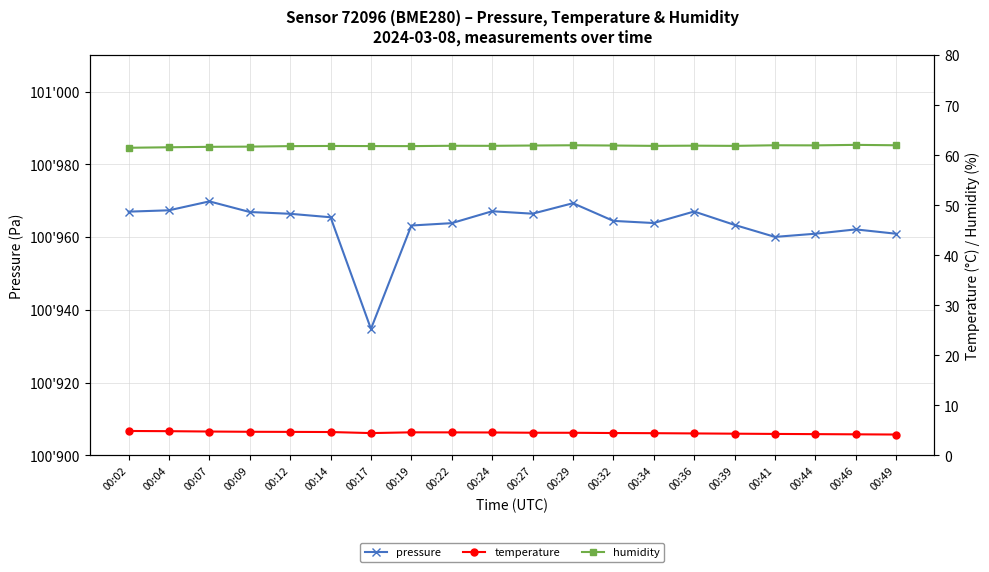

Reading left to right, what are all the values shown in this chart?

pressure: 00:02=100967.0	00:04=100967.4	00:07=100969.8	00:09=100966.9	00:12=100966.4	00:14=100965.5	00:17=100934.8	00:19=100963.2	00:22=100963.9	00:24=100967.1	00:27=100966.5	00:29=100969.3	00:32=100964.5	00:34=100963.9	00:36=100967.1	00:39=100963.4	00:41=100960.1	00:44=100960.9	00:46=100962.1	00:49=100960.9
temperature: 00:02=4.9	00:04=4.9	00:07=4.8	00:09=4.7	00:12=4.7	00:14=4.7	00:17=4.5	00:19=4.6	00:22=4.6	00:24=4.6	00:27=4.5	00:29=4.5	00:32=4.5	00:34=4.5	00:36=4.4	00:39=4.4	00:41=4.3	00:44=4.3	00:46=4.2	00:49=4.2
humidity: 00:02=61.5	00:04=61.6	00:07=61.7	00:09=61.7	00:12=61.8	00:14=61.9	00:17=61.9	00:19=61.8	00:22=61.9	00:24=61.9	00:27=62.0	00:29=62.0	00:32=62.0	00:34=61.9	00:36=61.9	00:39=61.9	00:41=62.0	00:44=62.0	00:46=62.1	00:49=62.0